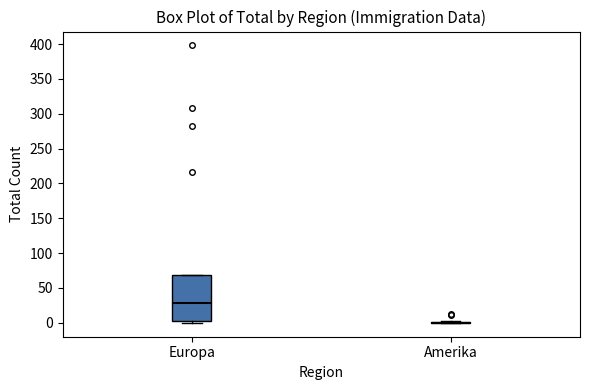

Comparing the boxes themselves (not the whiskers), which one is the tallest?

Europa